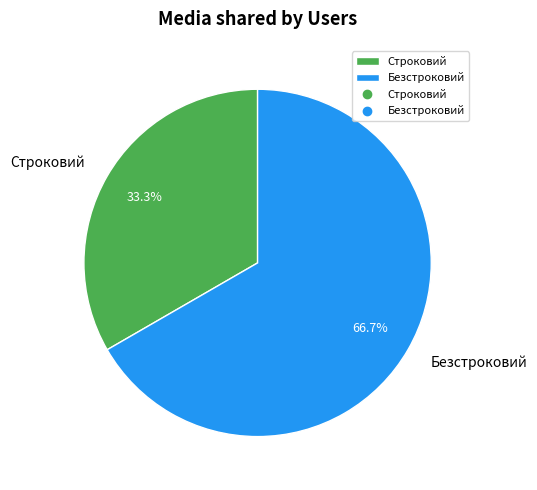

Count the number of slices in the pie.

2